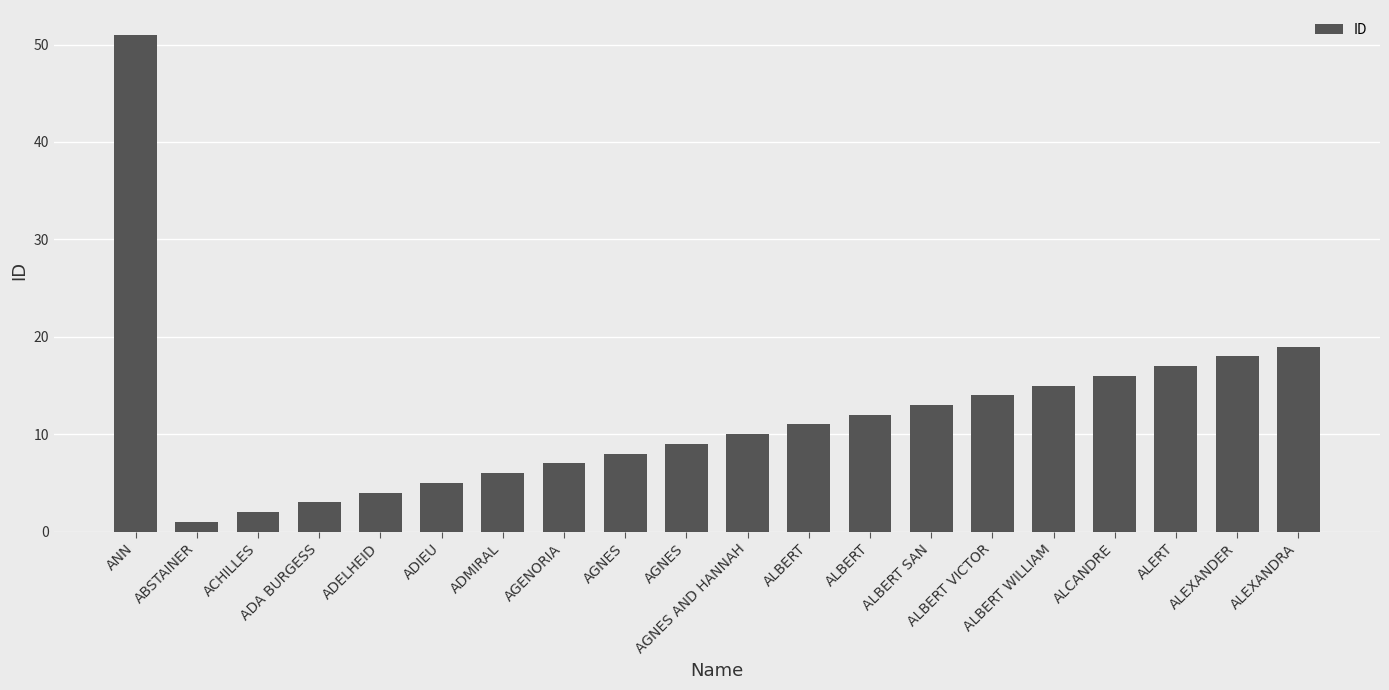

How many data points does each series have?

20